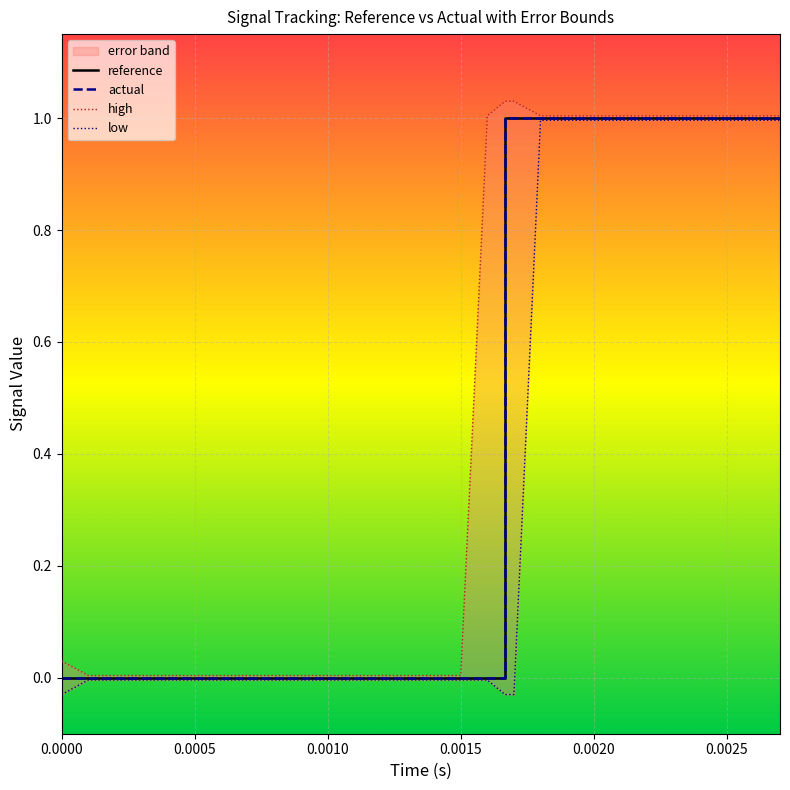

Reading left to right, extract all data points from this chart.

reference: 0.0	0.0	0.0	0.0	0.0	0.0	0.0	0.0	0.0	0.0	0.0	0.0	0.0	1.0	1.0	1.0	1.0	1.0	1.0	1.0
actual: 0.0	0.0	0.0	0.0	0.0	0.0	0.0	0.0	0.0	0.0	0.0	0.0	0.0	1.0	1.0	1.0	1.0	1.0	1.0	1.0
high: 0.0	0.0	0.0	0.0	0.0	0.0	0.0	0.0	0.0	0.0	0.0	1.0	1.0	1.0	1.0	1.0	1.0	1.0	1.0	1.0
low: -0.0	-0.0	-0.0	-0.0	-0.0	-0.0	-0.0	-0.0	-0.0	-0.0	-0.0	-0.0	-0.0	-0.0	-0.0	1.0	1.0	1.0	1.0	1.0